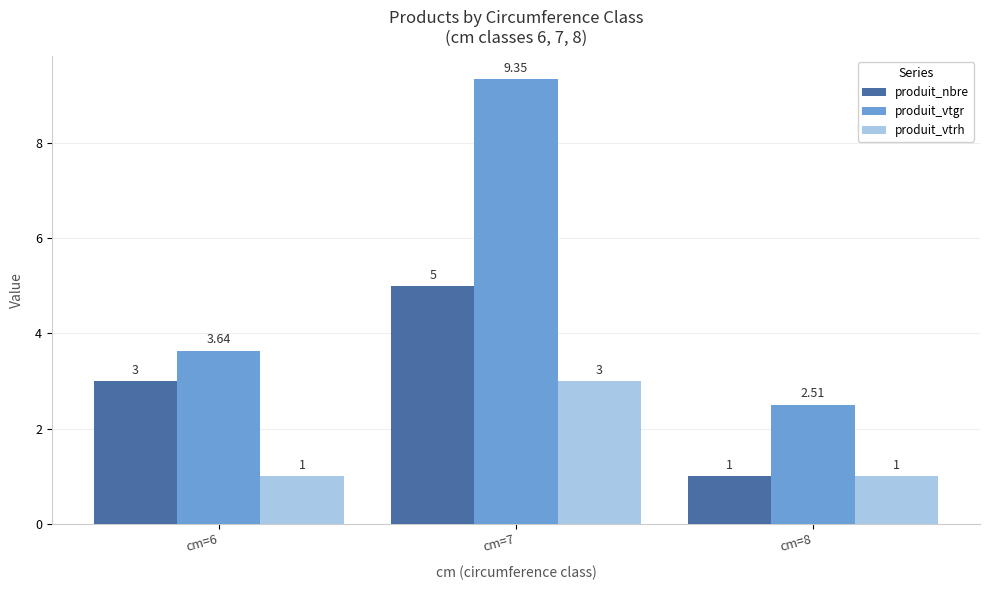

What is the minimum value shown in the chart?

1.0